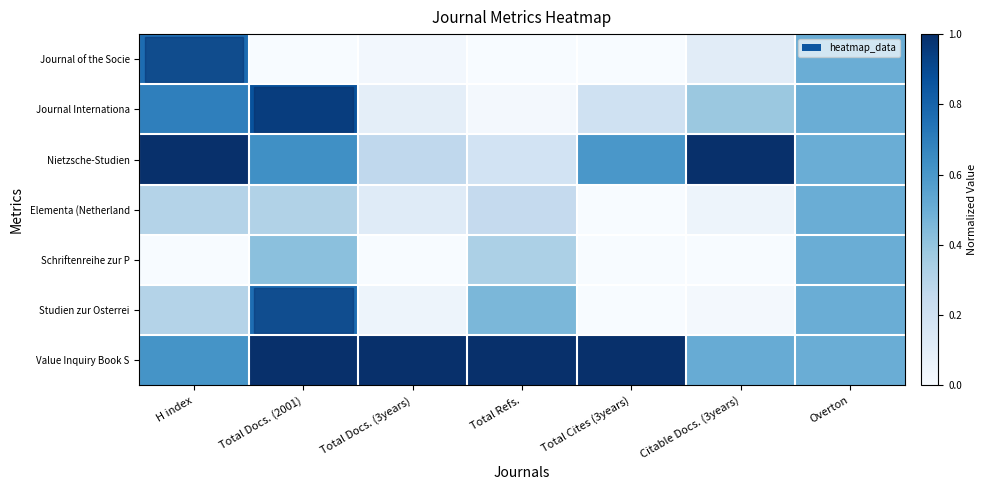

Which label corresponds to the largest value in the chart?

H index